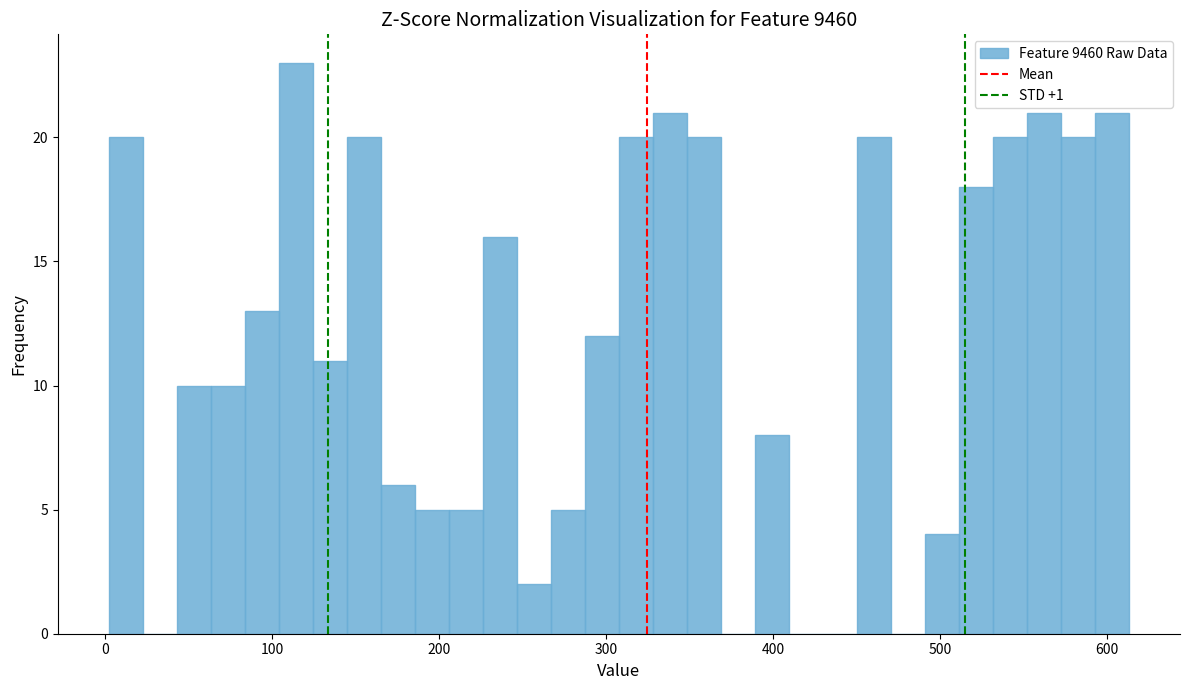

Around what value on the x-axis is the tallest bar? Give the approximate position of its centre, as read against the axis.

110